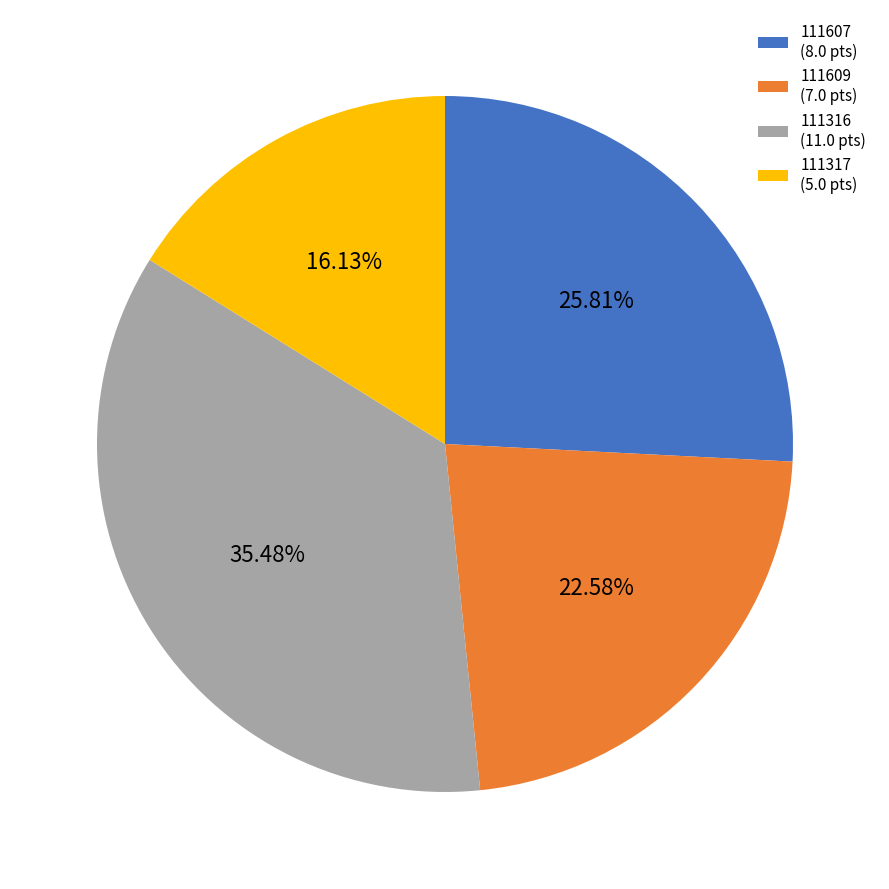

The 111317 slice represents 16% of the pie. True or false?

True